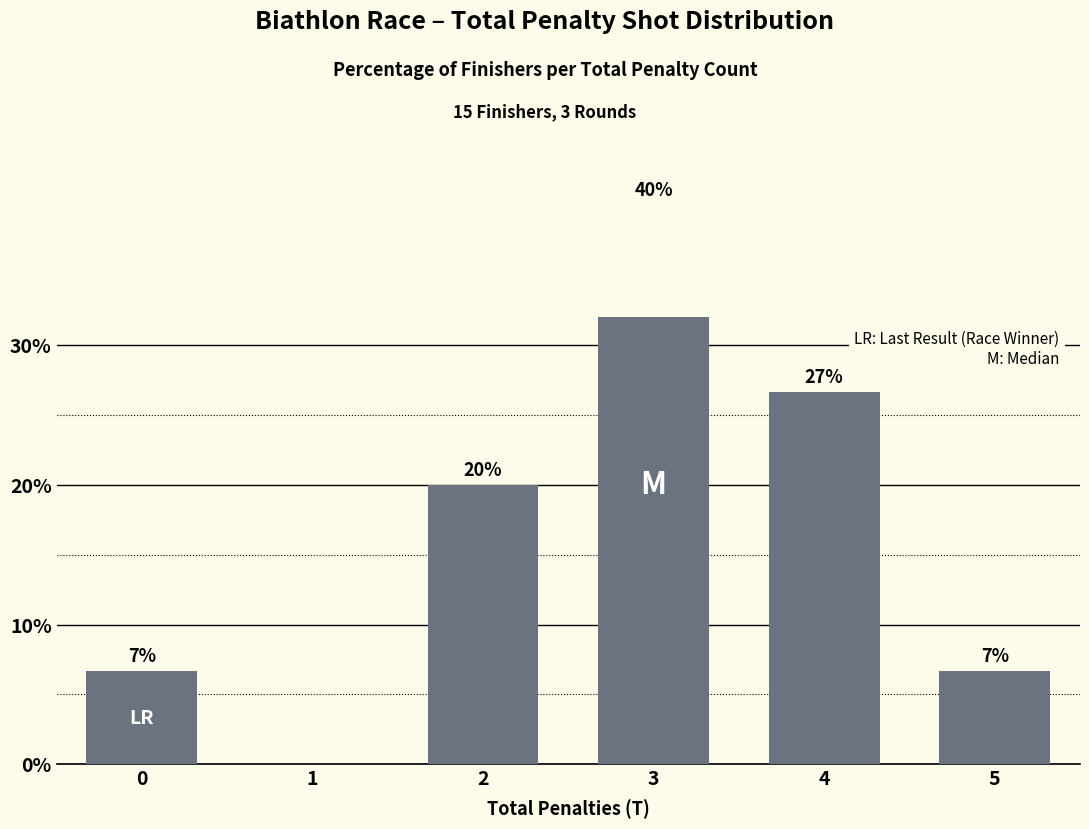

Is it true that the value at 4 is 26.7?

True